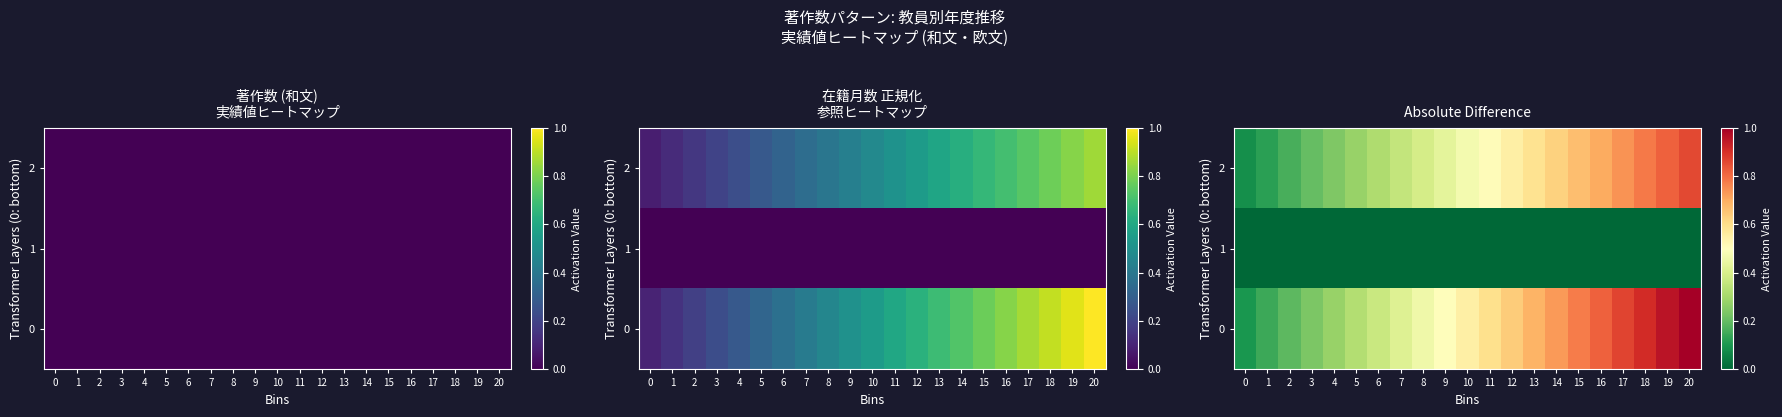

What is the total value across all series at 3?

0.4